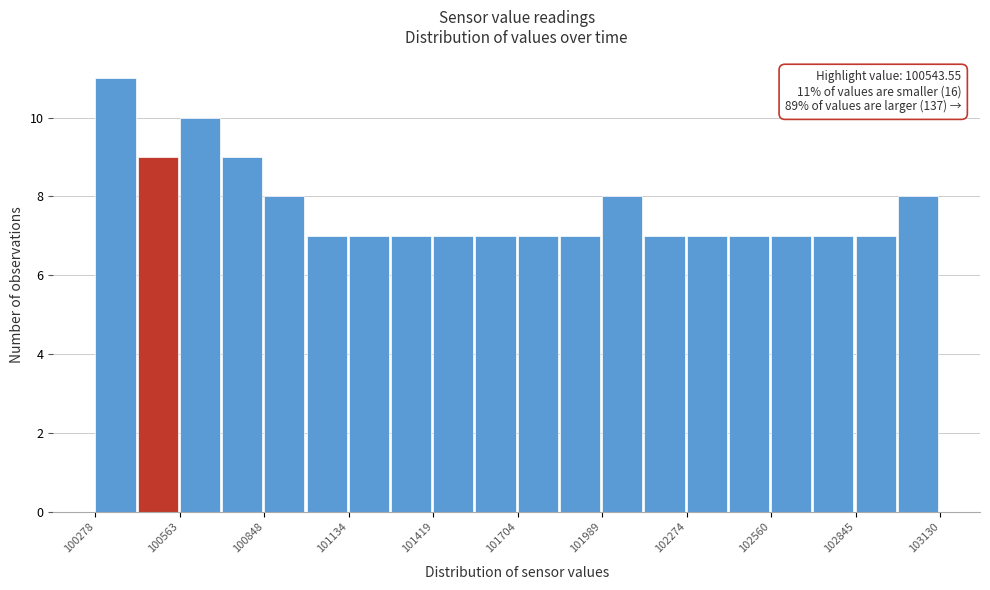

Around what value on the x-axis is the tallest bar? Give the approximate position of its centre, as read against the axis.

100350